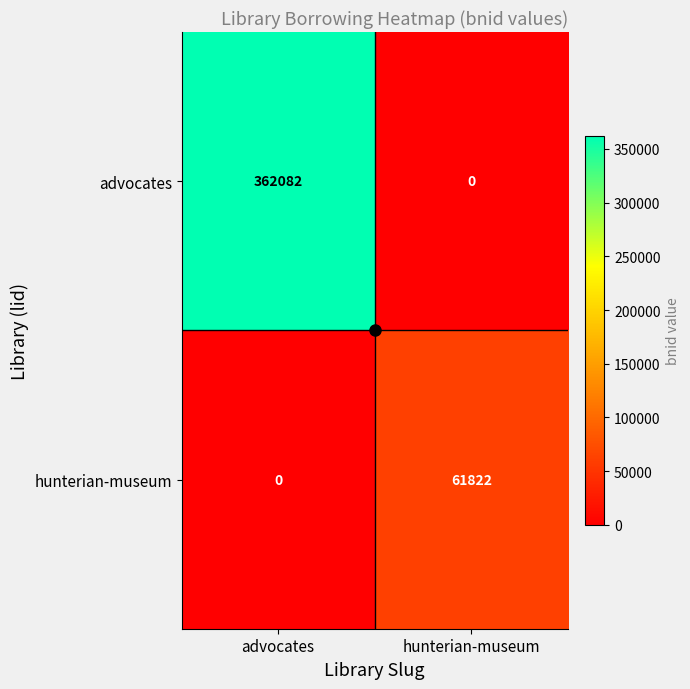

Where is hunterian-museum nearest to the value 30911?

advocates